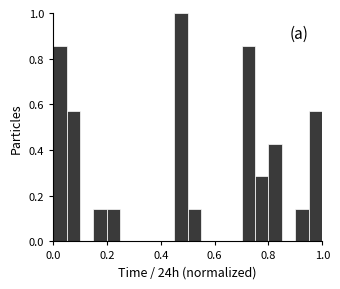

Read against the x-axis, roughly where is the centre of the tallest bar?

0.48